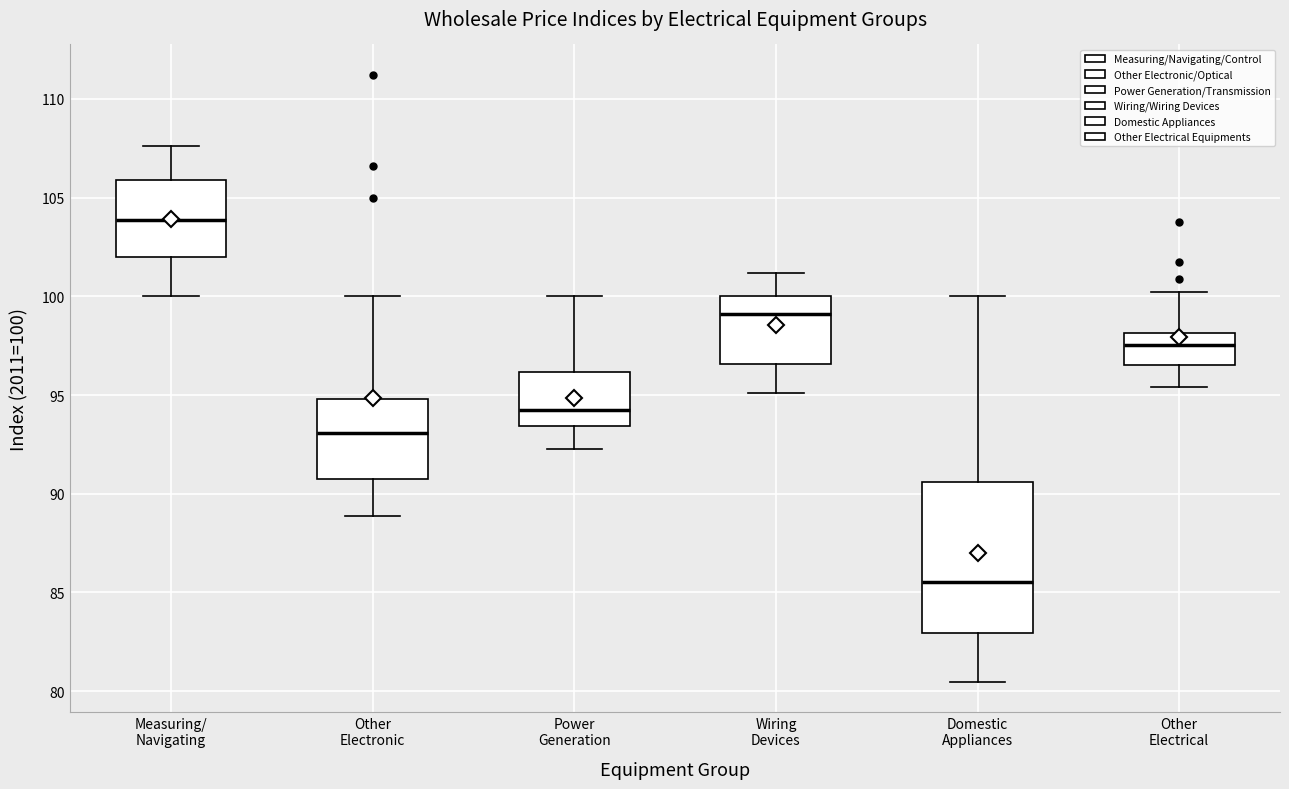

Reading left to right, read every box against the y-axis: the position of its median line, the range the box covers, and the ends of its whiskers. The values are not printed on the chart, so give them approximately, as read against the axis.

Measuring/ Navigating: median 104.0, box 102.0 to 106.0, whiskers 100.0 to 107.5
Other Electronic: median 93.0, box 90.5 to 95.0, whiskers 89.0 to 100.0
Power Generation: median 94.0, box 93.5 to 96.0, whiskers 92.5 to 100.0
Wiring Devices: median 99.0, box 96.5 to 100.0, whiskers 95.0 to 101.0
Domestic Appliances: median 85.5, box 83.0 to 90.5, whiskers 80.5 to 100.0
Other Electrical: median 97.5, box 96.5 to 98.0, whiskers 95.5 to 100.0